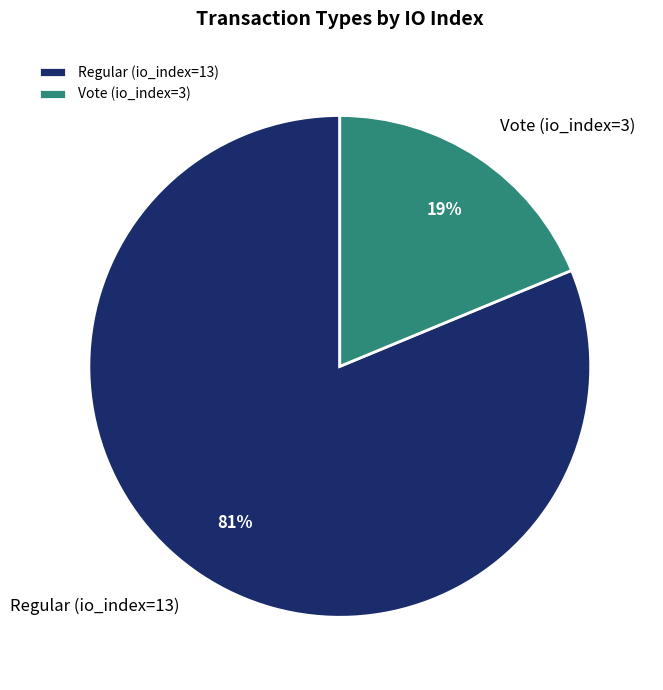

What is the majority slice?

Regular (io_index=13)